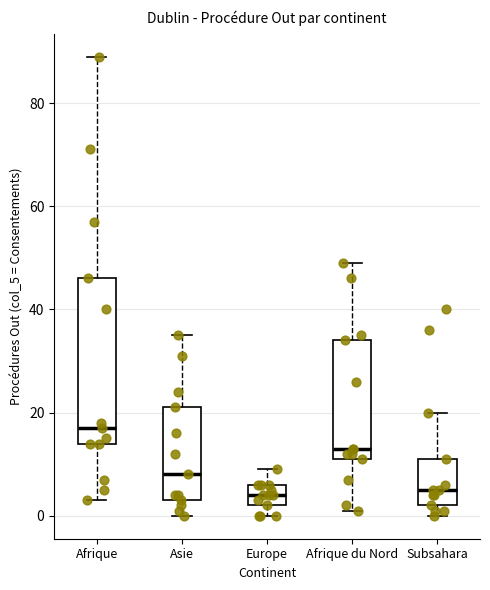

Reading left to right, transcribe this box plot: for each box, give where its median line is, the range the box spans, and where its two whiskers end, as read against the y-axis. The values are not printed on the chart, so give them approximately, as read against the axis.

Afrique: median 18, box 14 to 46, whiskers 4 to 90
Asie: median 8, box 4 to 22, whiskers 0 to 36
Europe: median 4, box 2 to 6, whiskers 0 to 10
Afrique du Nord: median 14, box 12 to 34, whiskers 2 to 50
Subsahara: median 6, box 2 to 12, whiskers 0 to 20